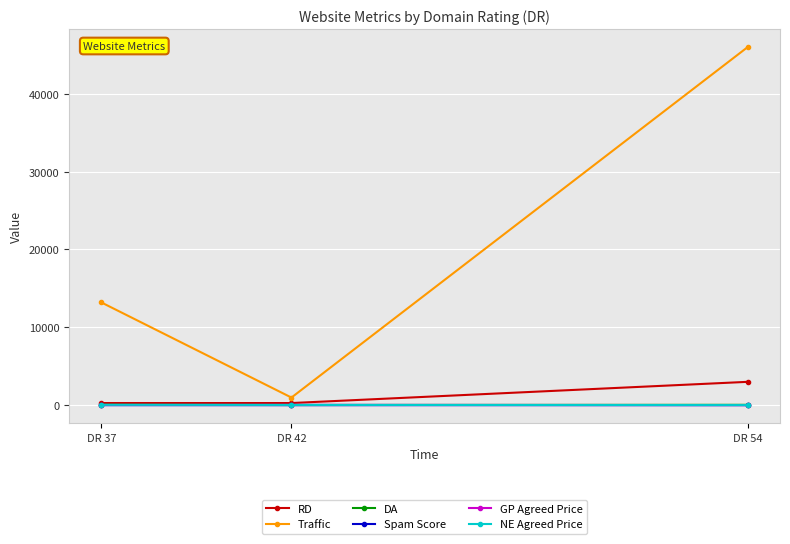

Rank the categories by Traffic value from highest to lowest.

DR 54, DR 37, DR 42